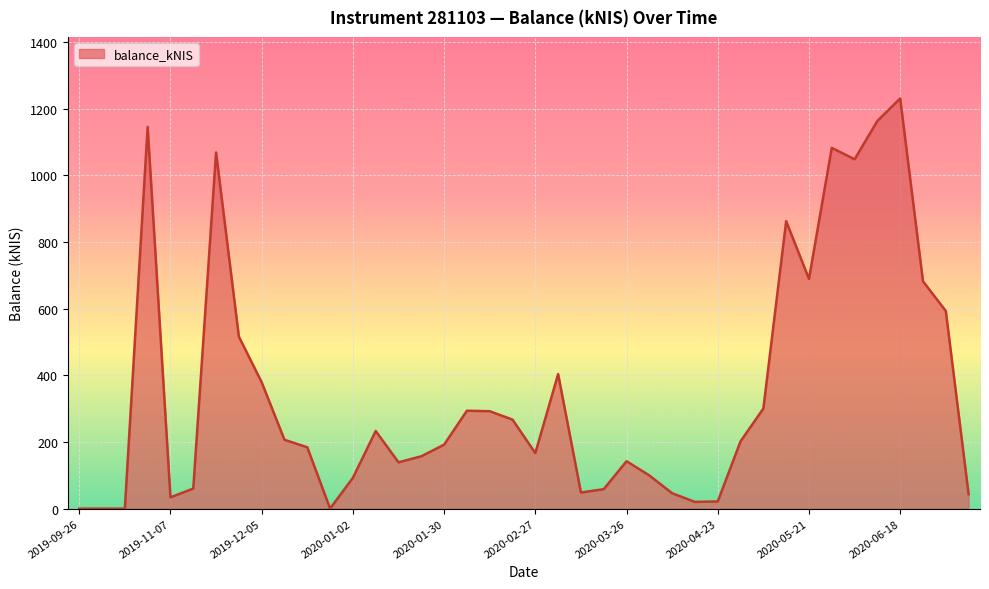

True or false: the data has more than 1 interior local peaks.

True